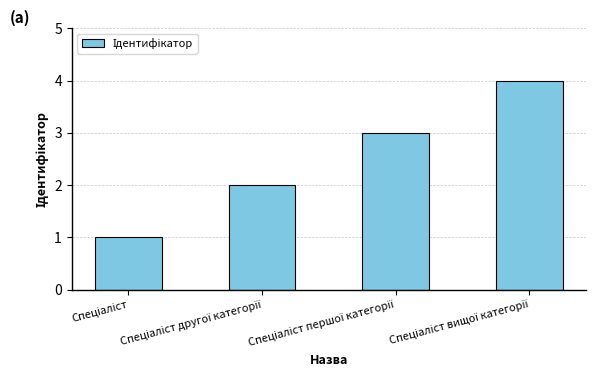

What is the maximum value shown in the chart?

4